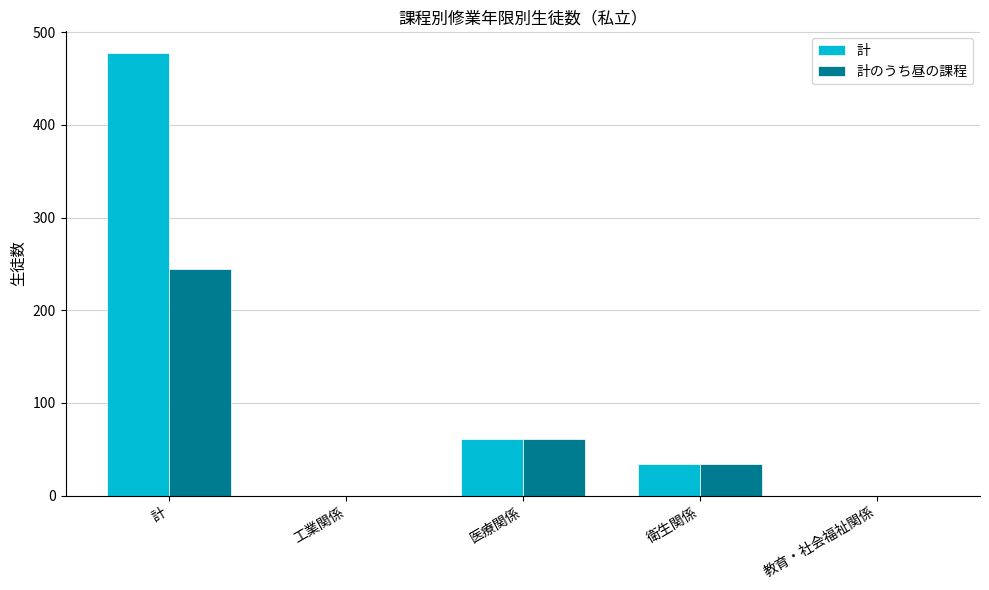

At which category is the sum across all series the highest?

計